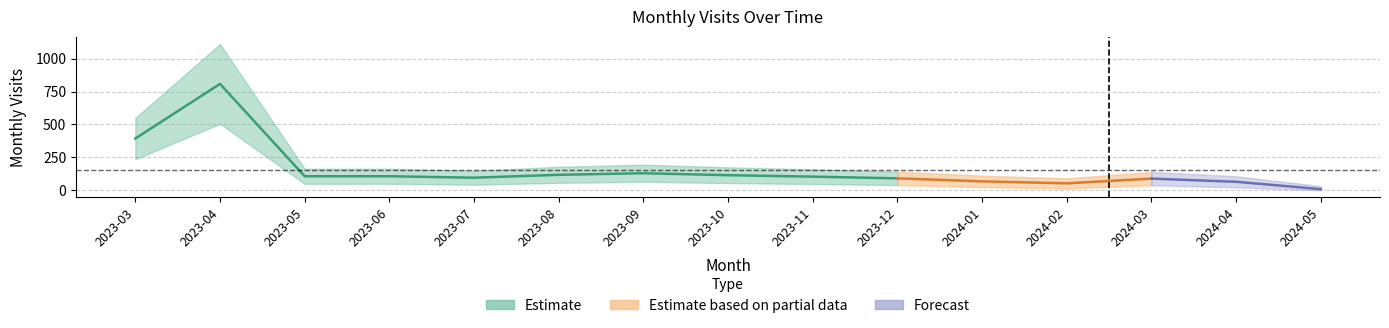

What position from the right is 2023-09?

9